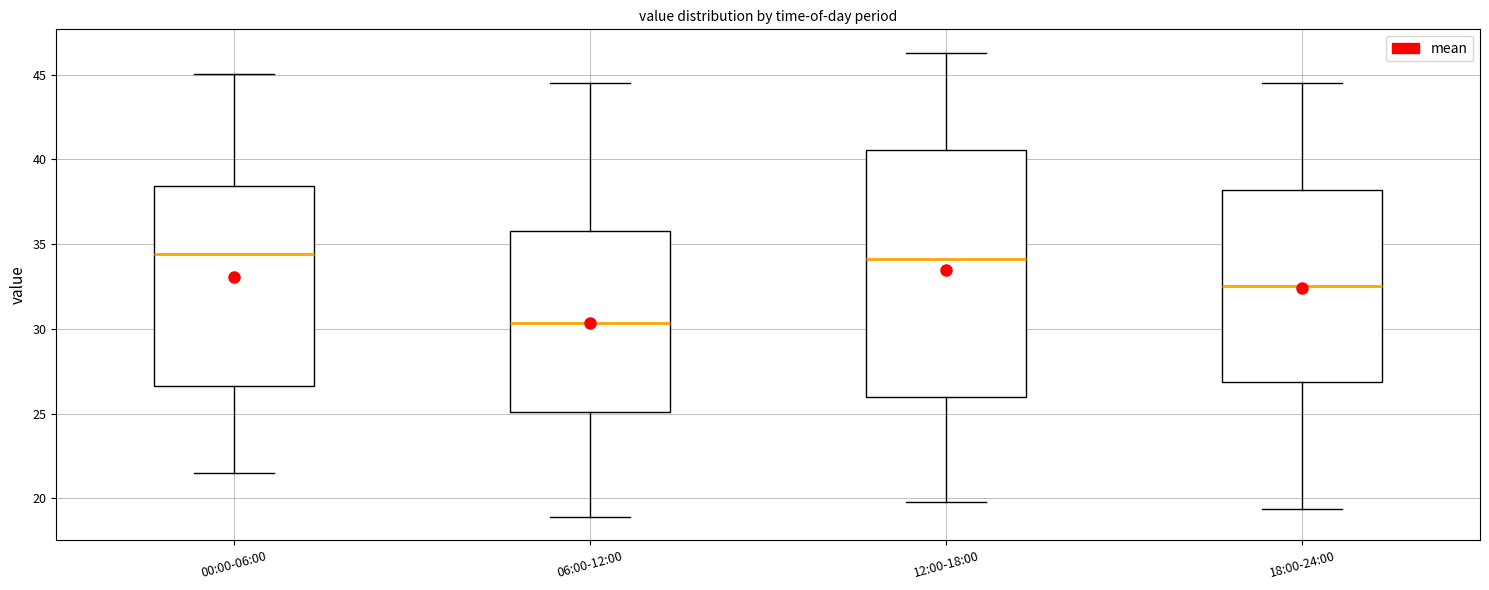

Which box is the tallest, from its lower edge to its upper edge?

12:00-18:00